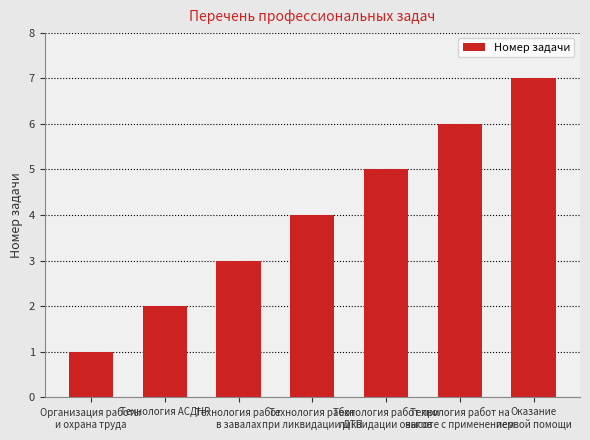

List the labels in order of value, smallest first.

Организация работы
и охрана труда, Технология АСДНР, Технология работ
в завалах, Технология работ
при ликвидации ДТП, Технология работ при
ликвидации очагов, Технология работ на
высоте с применением, Оказание
первой помощи